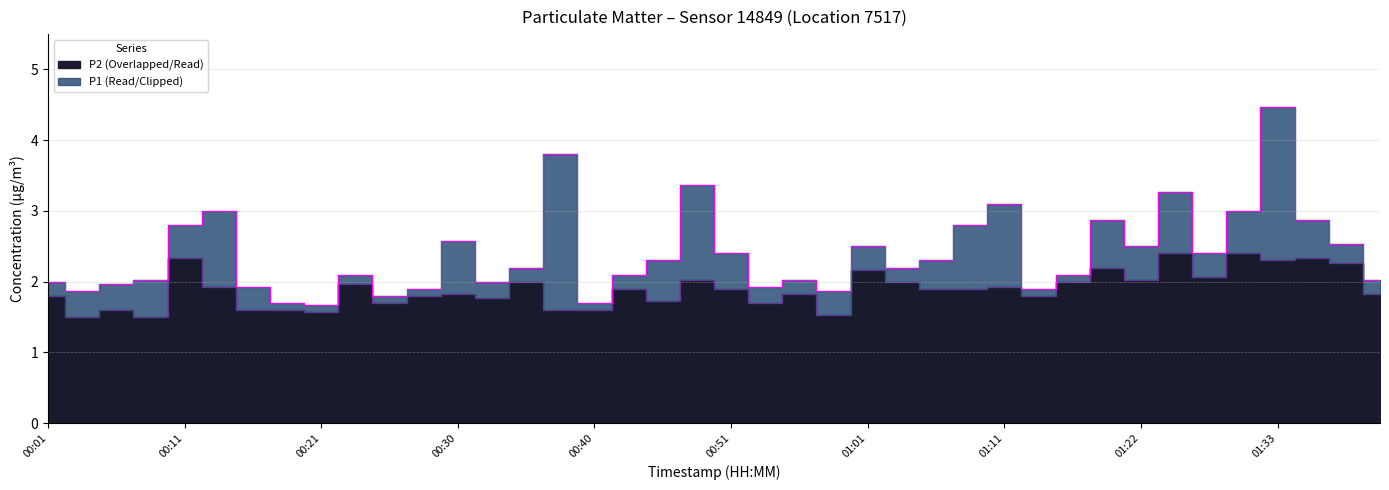

What is the greatest value displayed?

4.5